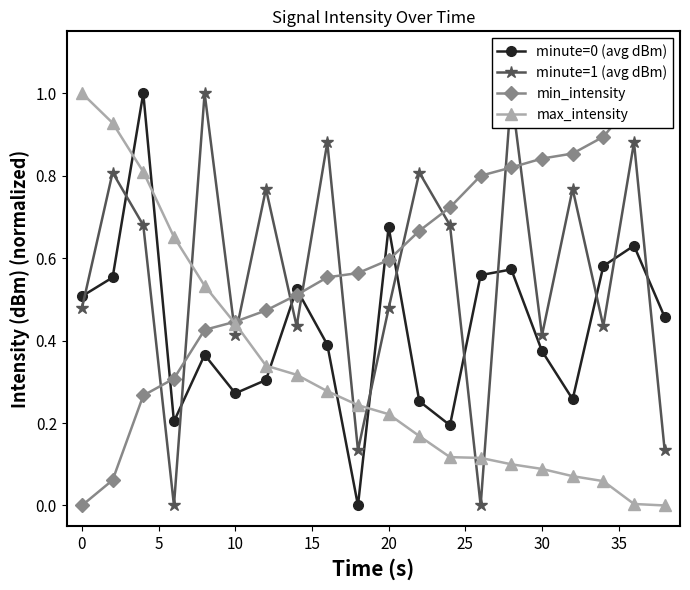

True or false: minute=0 (avg dBm) has more than 0 points higher than both neighbors.

True